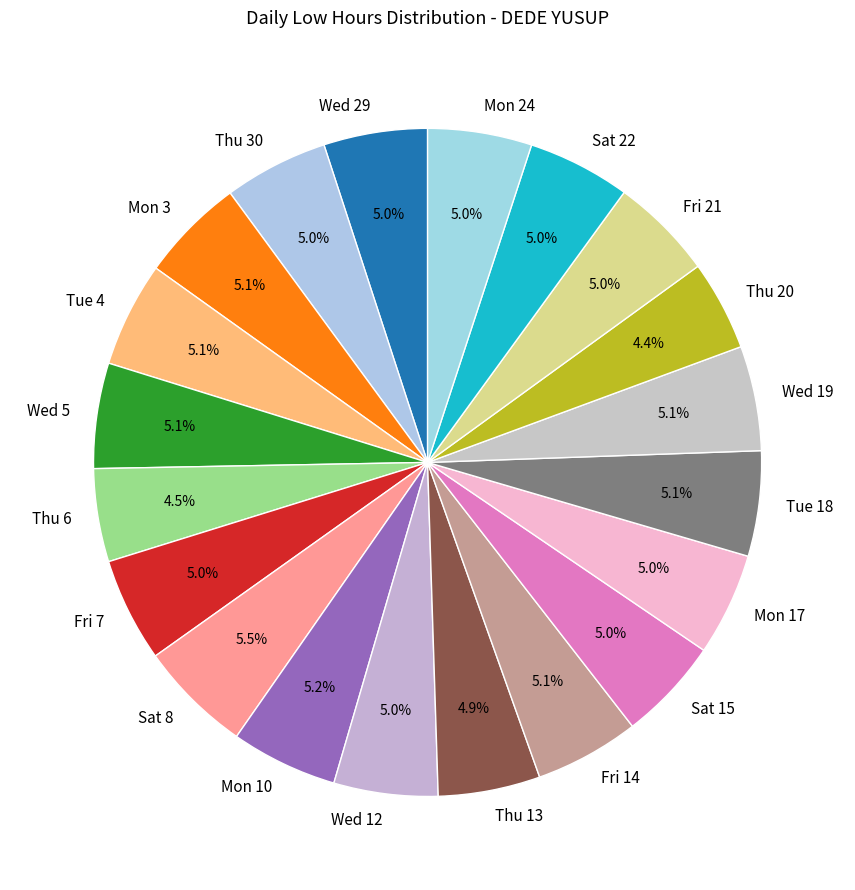

To the nearest percent, what percentage of the pie is Wed 29?

5%